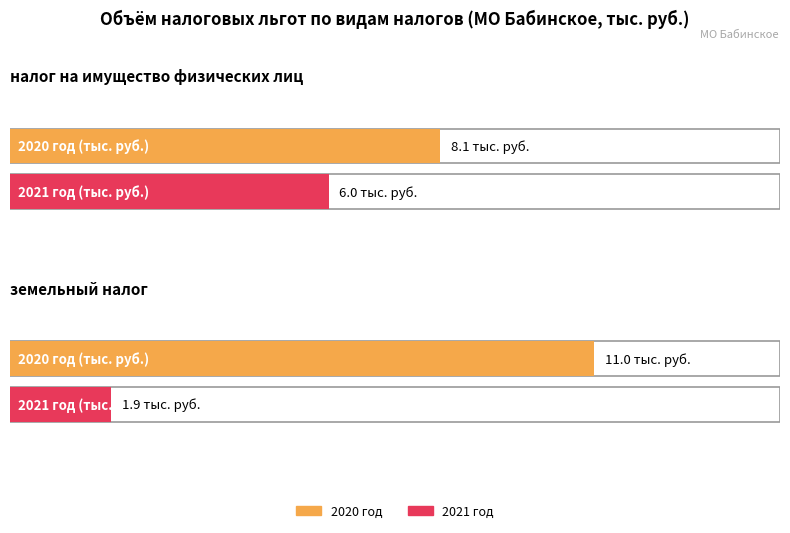

Which label corresponds to the largest value in the chart?

земельный налог